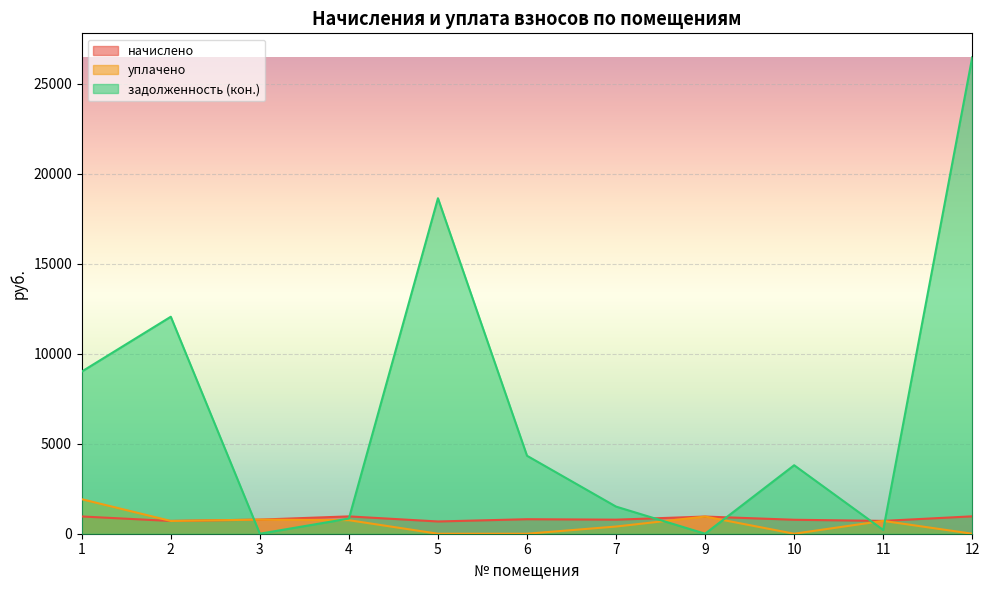

What is the sum of the начислено values at 11 and 12?

1679.0